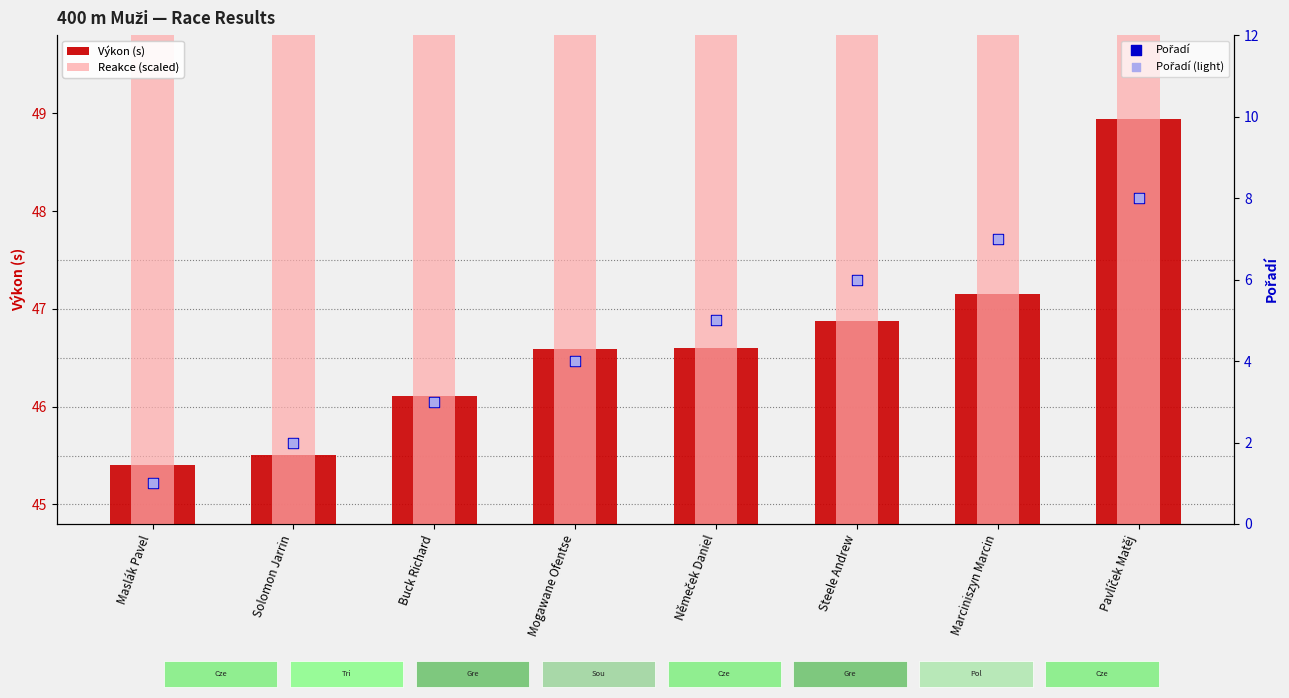

Which series contains the highest Y value?

Reakce (scaled)